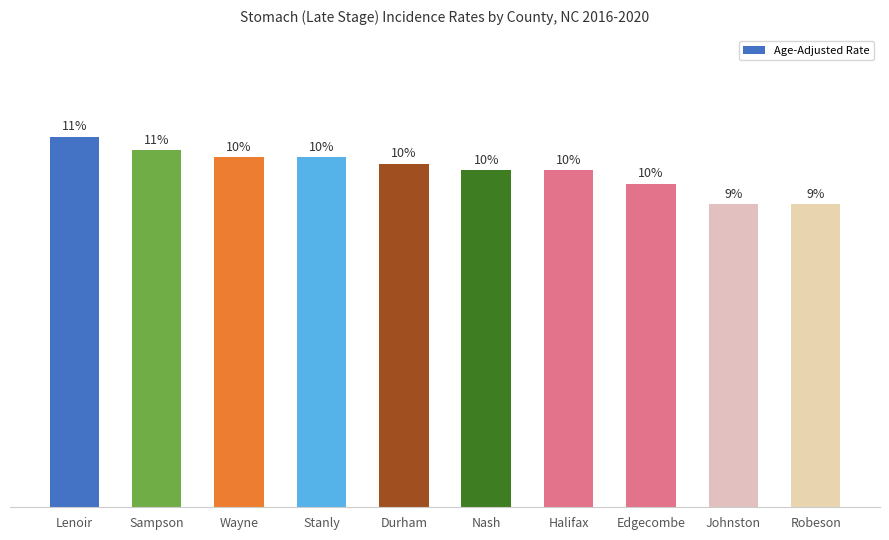

What is the difference between the maximum and second lowest values?

1.0